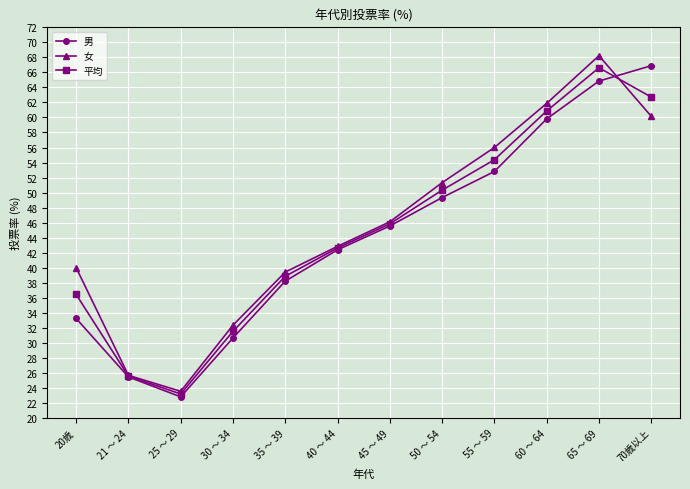

What is the highest value of the 平均 series?

66.6